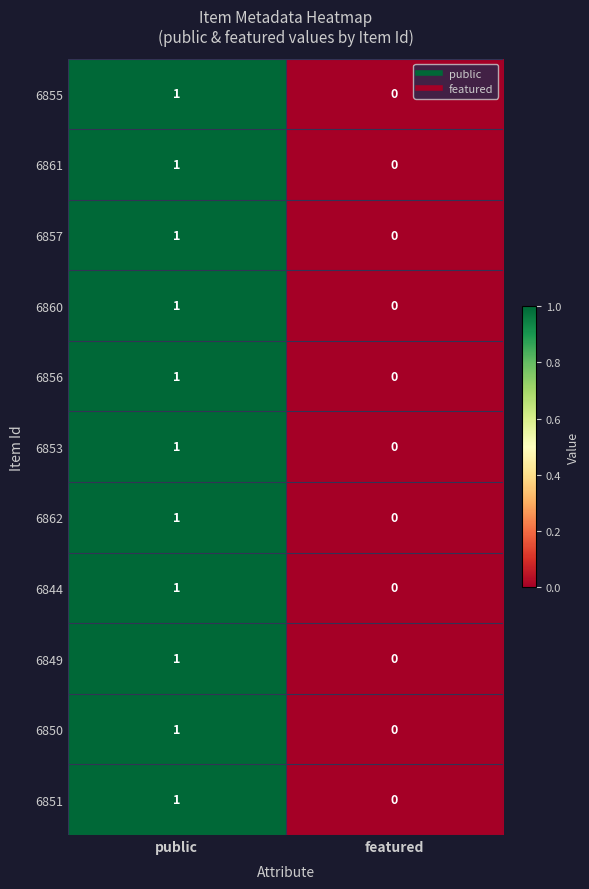

True or false: 6853 has a value of 0 at featured.

True